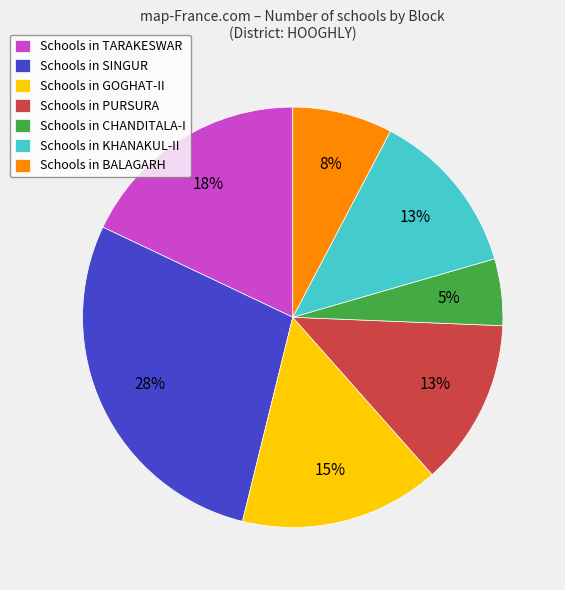

What percentage is the Schools in KHANAKUL-II slice, to the nearest percent?

13%